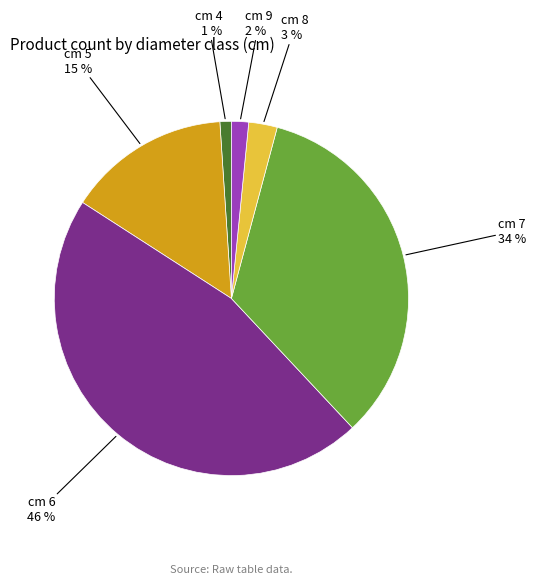

Rank the categories by value from highest to lowest.

cm 6, cm 7, cm 5, cm 8, cm 9, cm 4